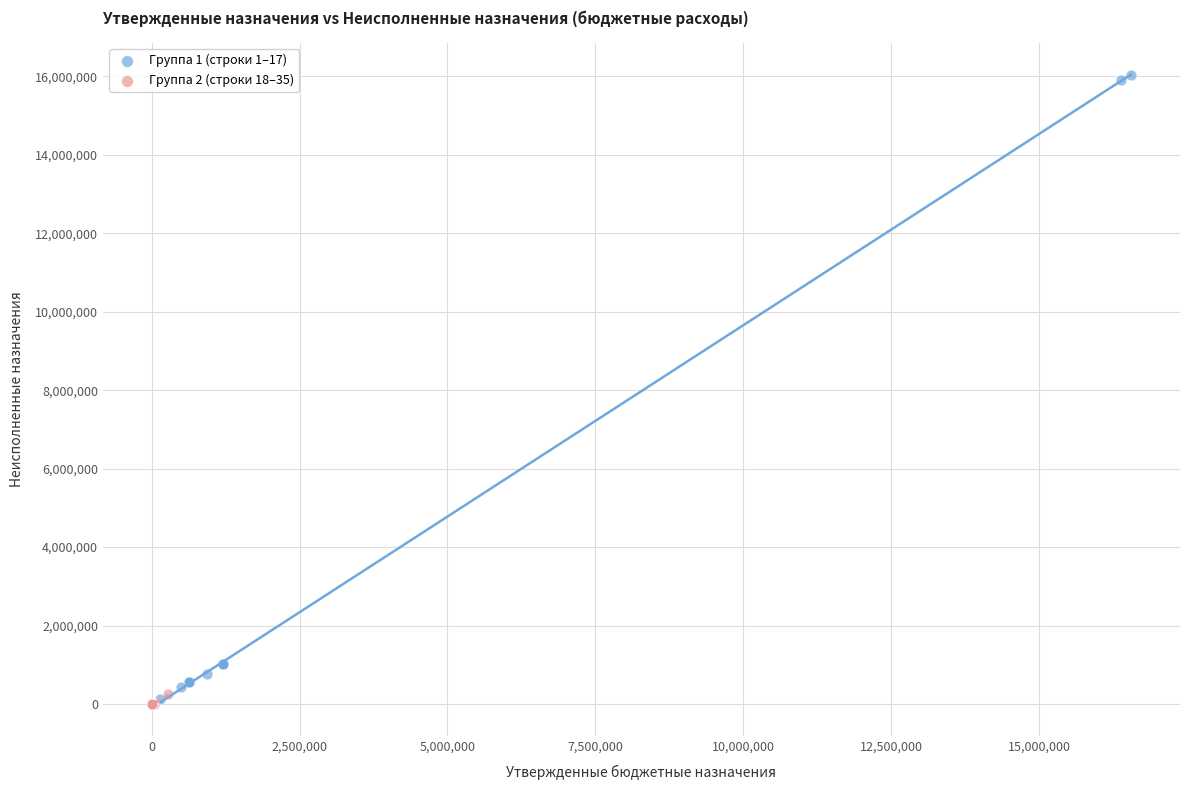

What are all the series names shown in the legend?

Группа 1 (строки 1–17), Группа 2 (строки 18–35)